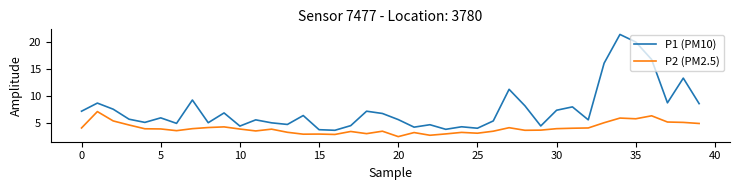

Count the number of categories in the chart.

40